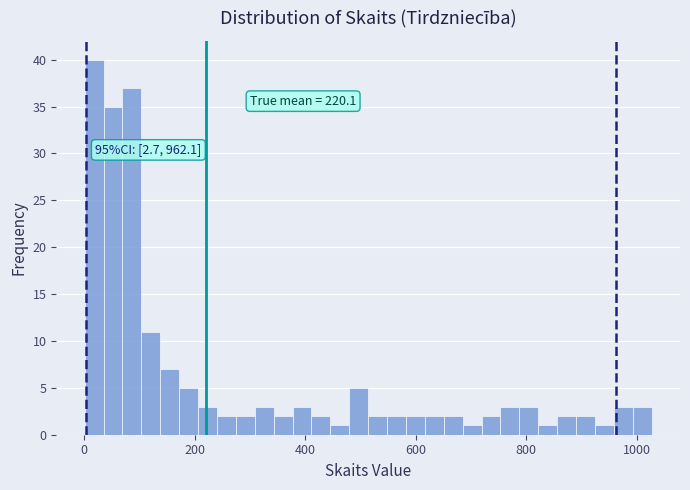

Read against the x-axis, roughly where is the centre of the tallest bar?

20